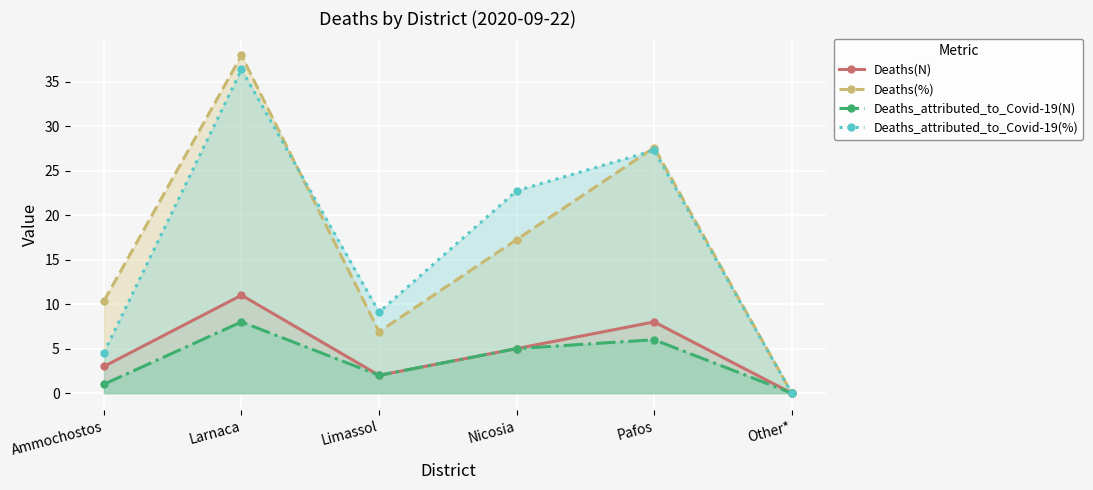

True or false: Deaths_attributed_to_Covid-19(N) and Deaths(%) cross at least once.

False